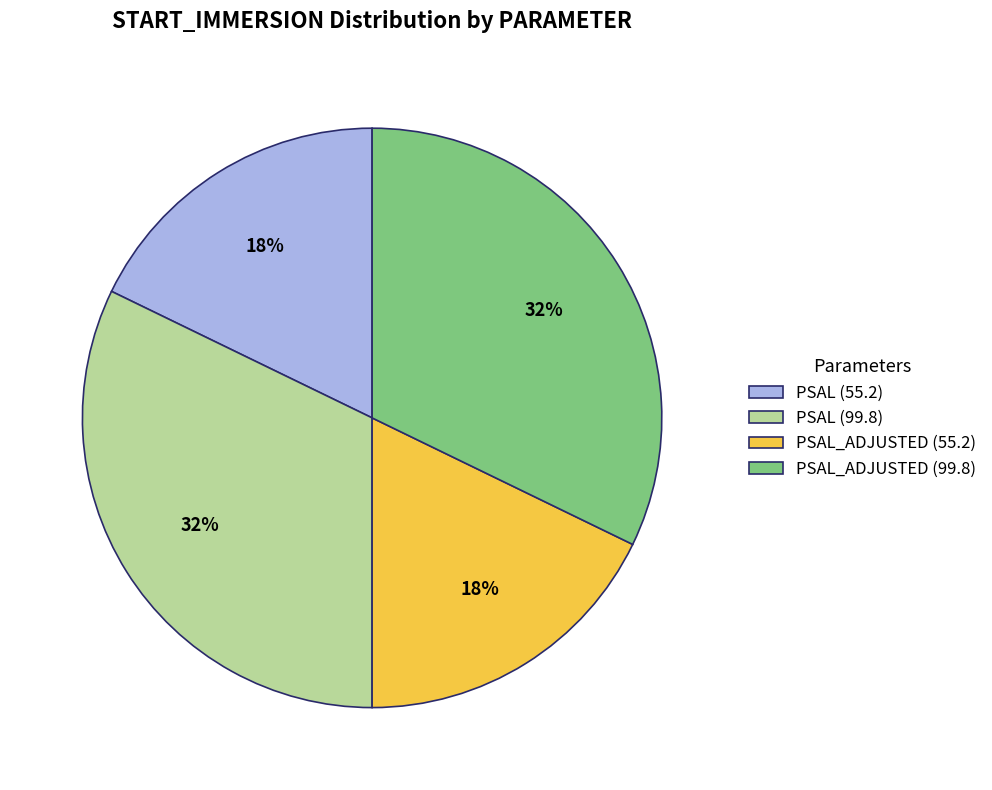

Approximately how many times larger is the value at PSAL (99.8) compared to PSAL_ADJUSTED (55.2)?

1.8